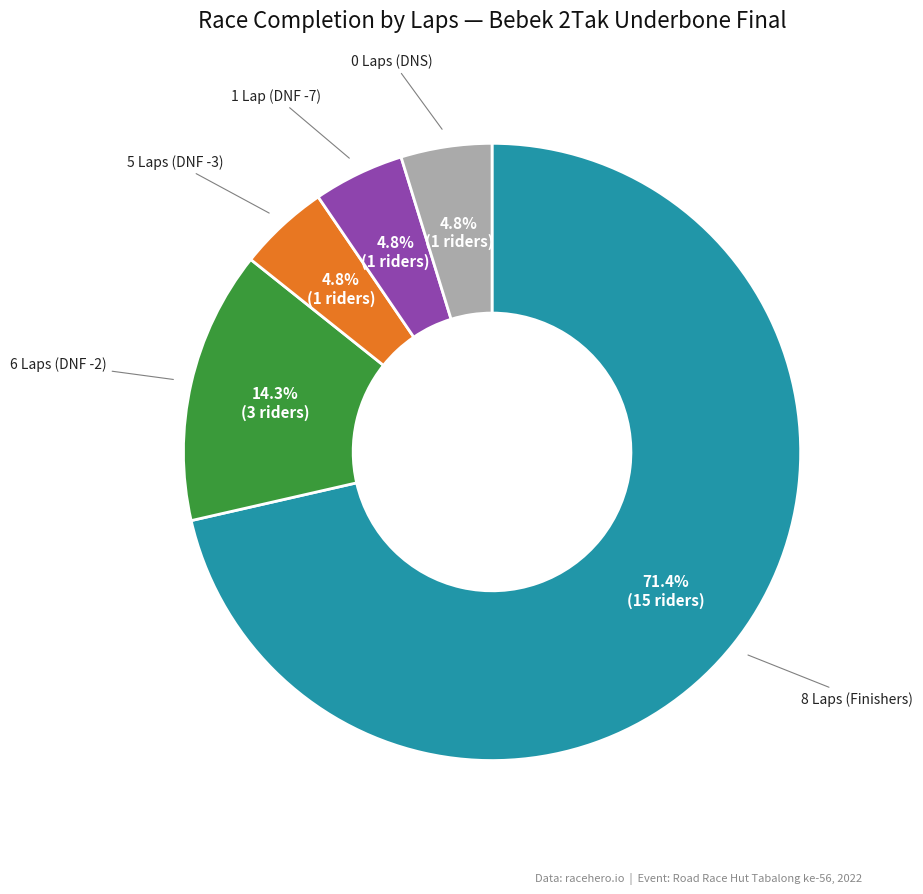

To the nearest percent, what is the average slice percentage?

20%